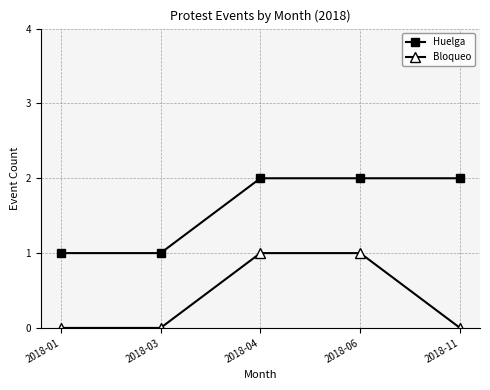

True or false: Huelga and Bloqueo cross at least once.

False